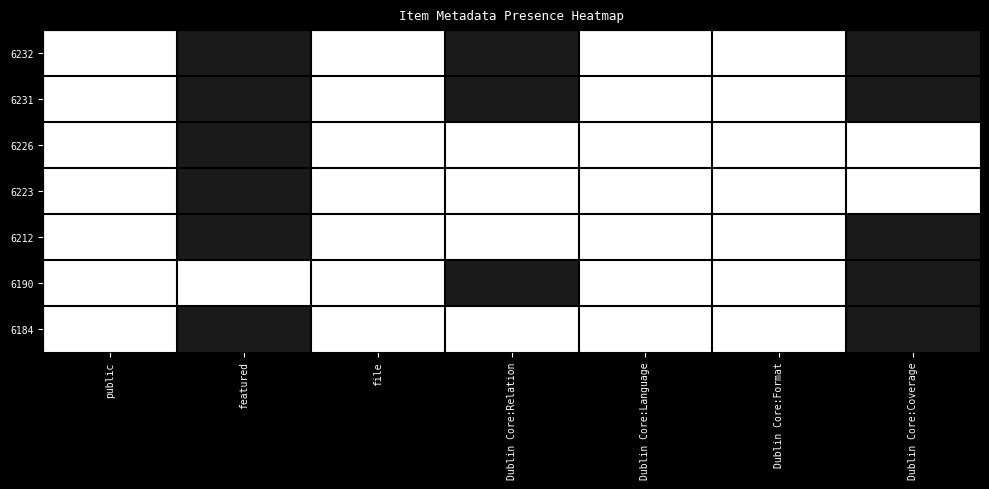

Between Dublin Core:Relation and Dublin Core:Coverage, which series saw the biggest shift?

6212